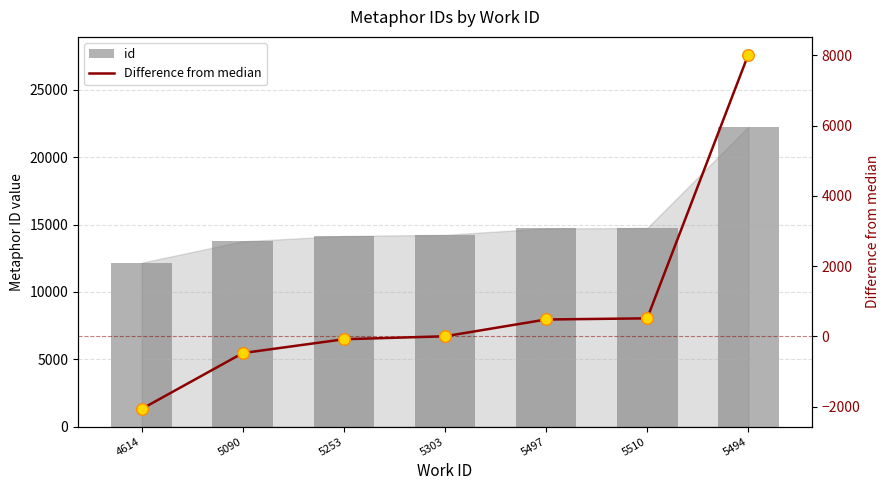

What are all the series names shown in the legend?

id, Difference from median